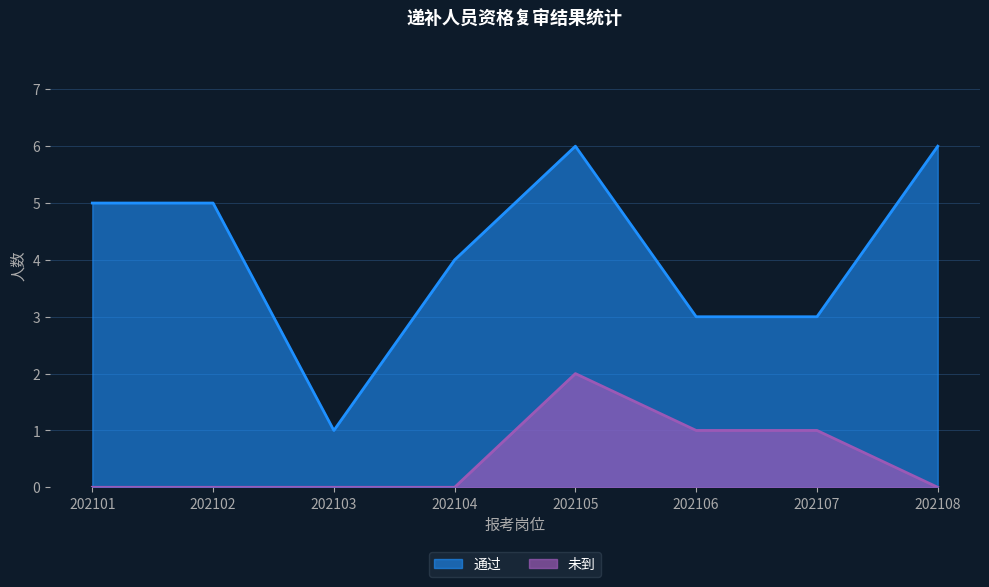

Which series changed the most between 202101 and 202105?

未到